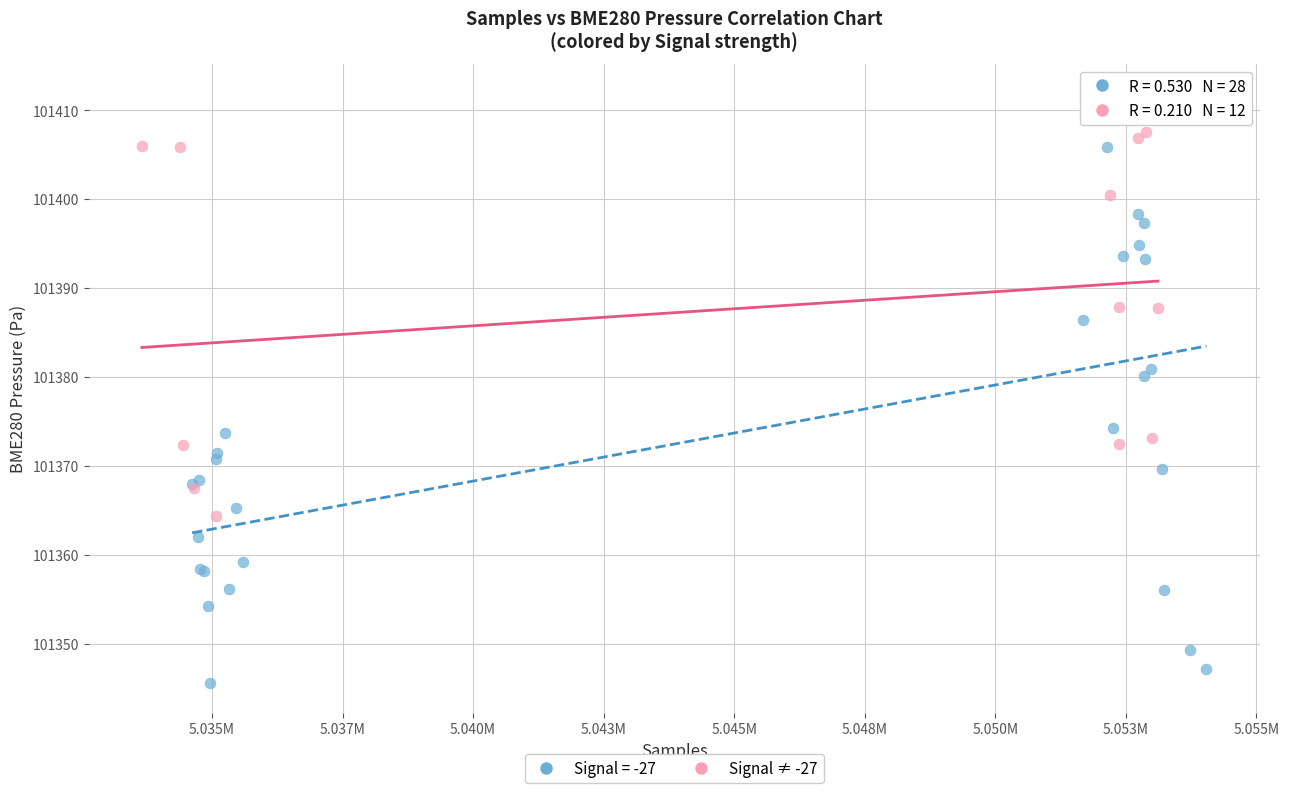

Which series reaches the minimum Y coordinate?

Signal = -27